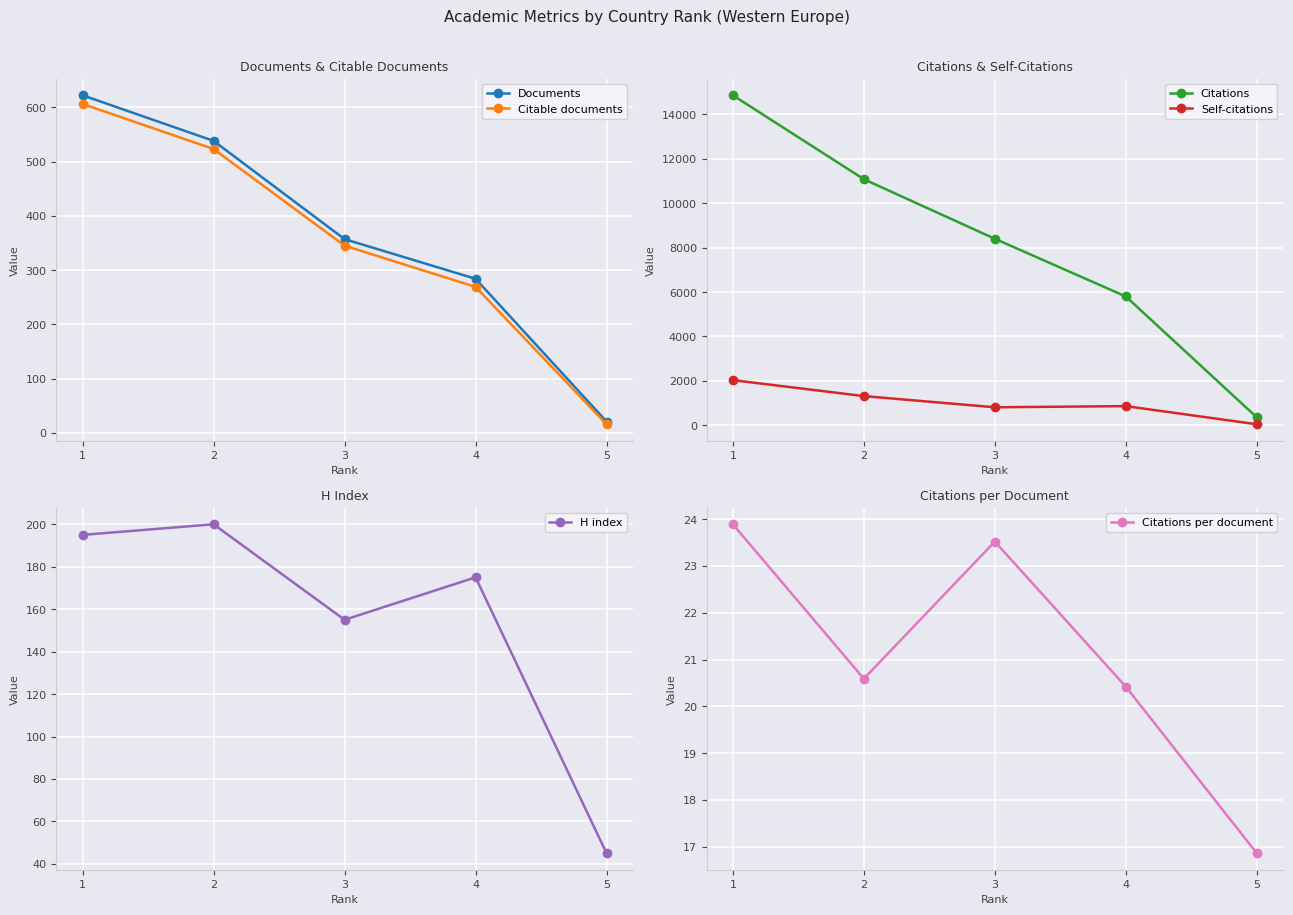

Rank the categories by Citations per document value from highest to lowest.

1, 3, 2, 4, 5